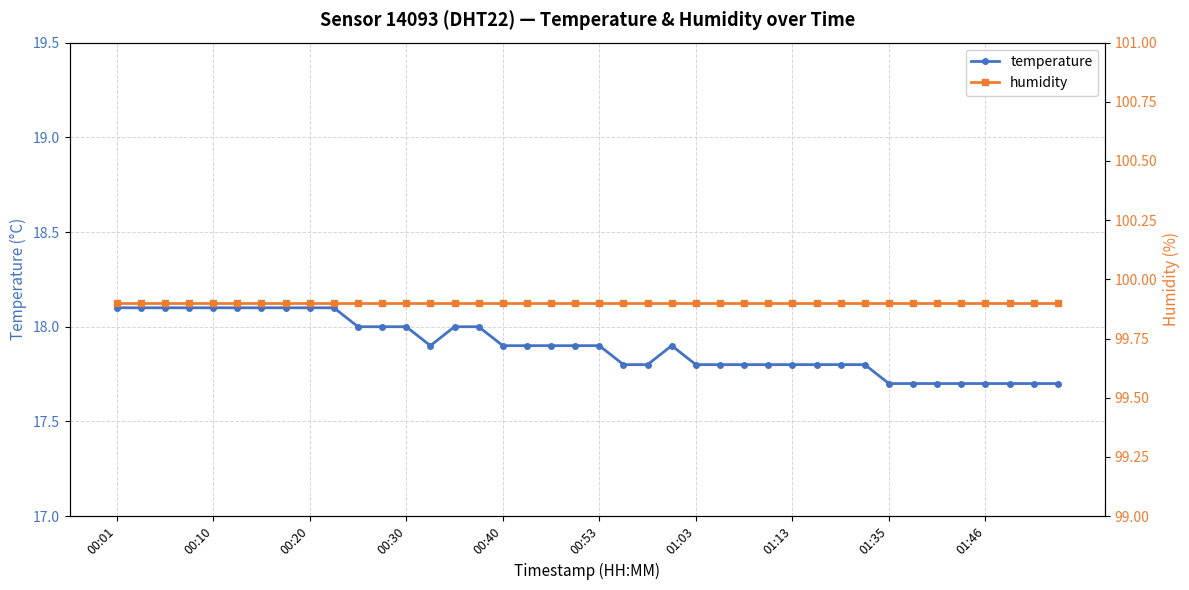

True or false: humidity and temperature cross at least once.

False